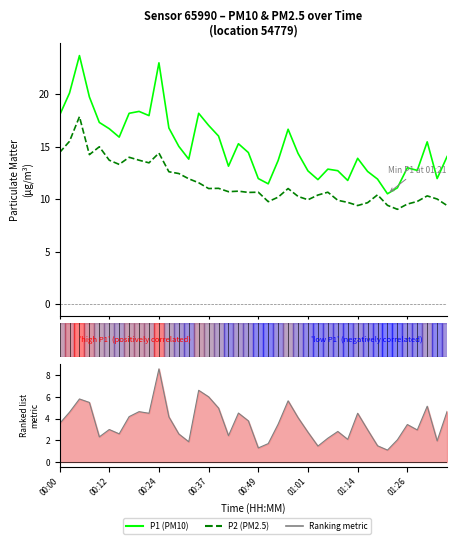

In P1 (PM10), how many points are lower than both neighbors (excluding endpoints)?

10